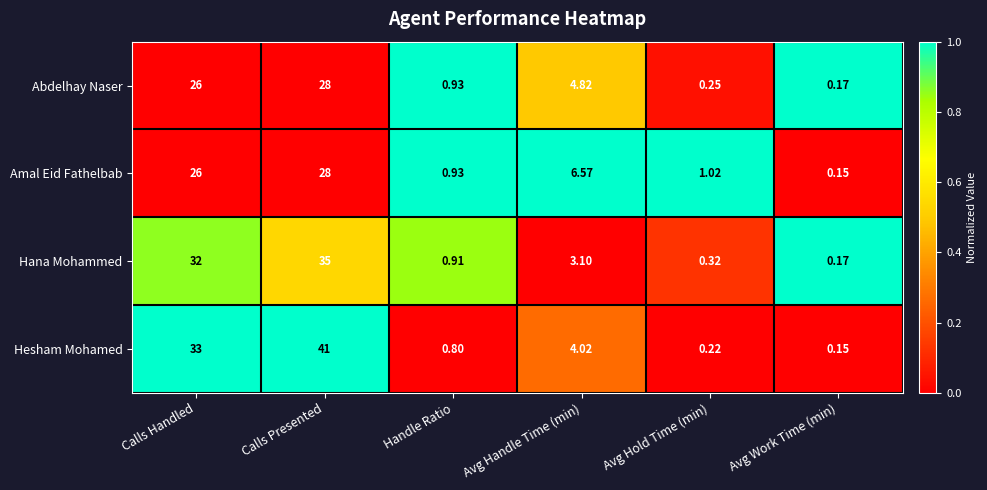

Which category has the highest value across all series?

Calls Presented